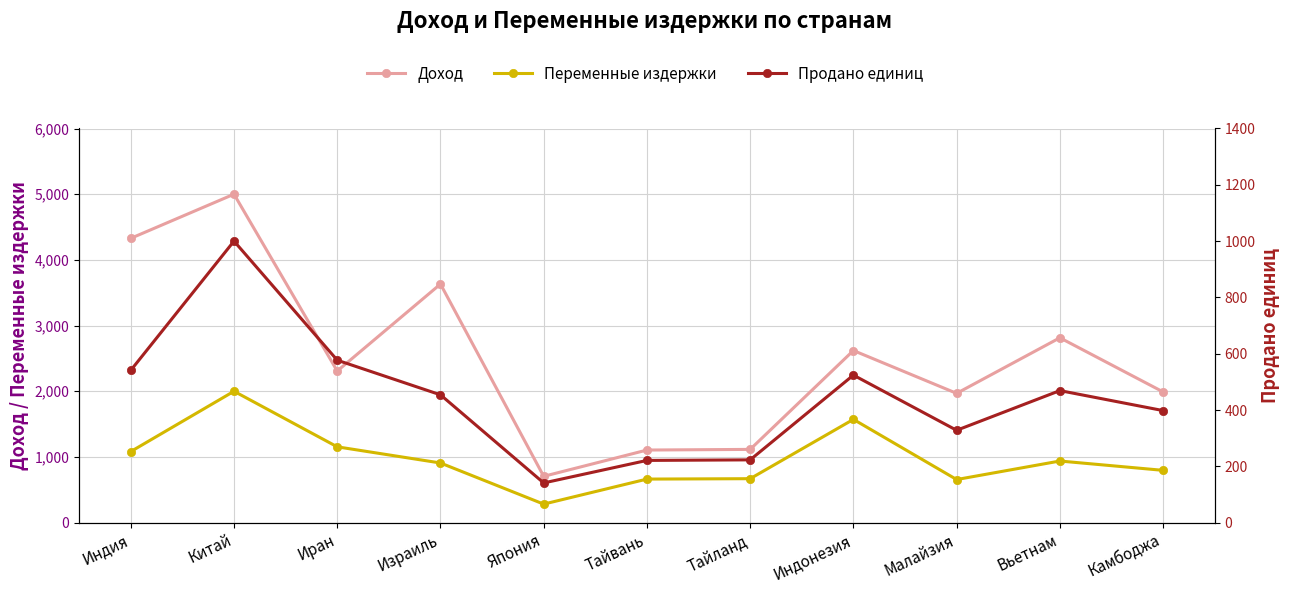

Which category has the lowest value in the Продано единиц series?

Япония